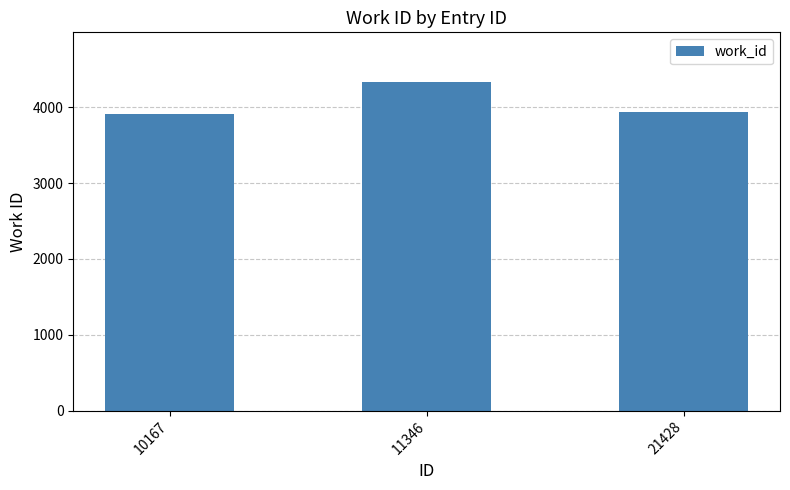

Is it true that the value at 21428 is 1135?

False